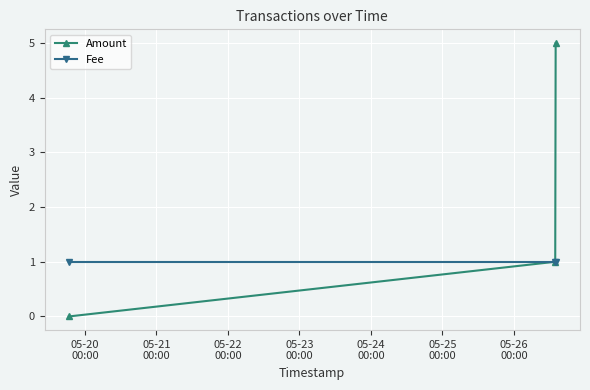

What is the greatest value displayed?

5